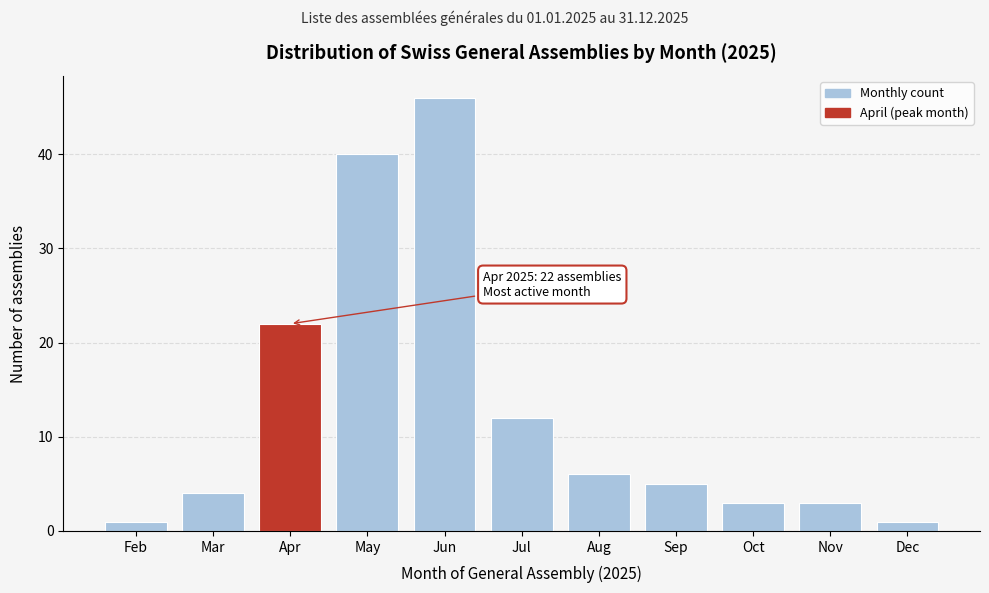

Reading right to left, extract all data points from this chart.

1	3	3	5	6	12	46	40	22	4	1